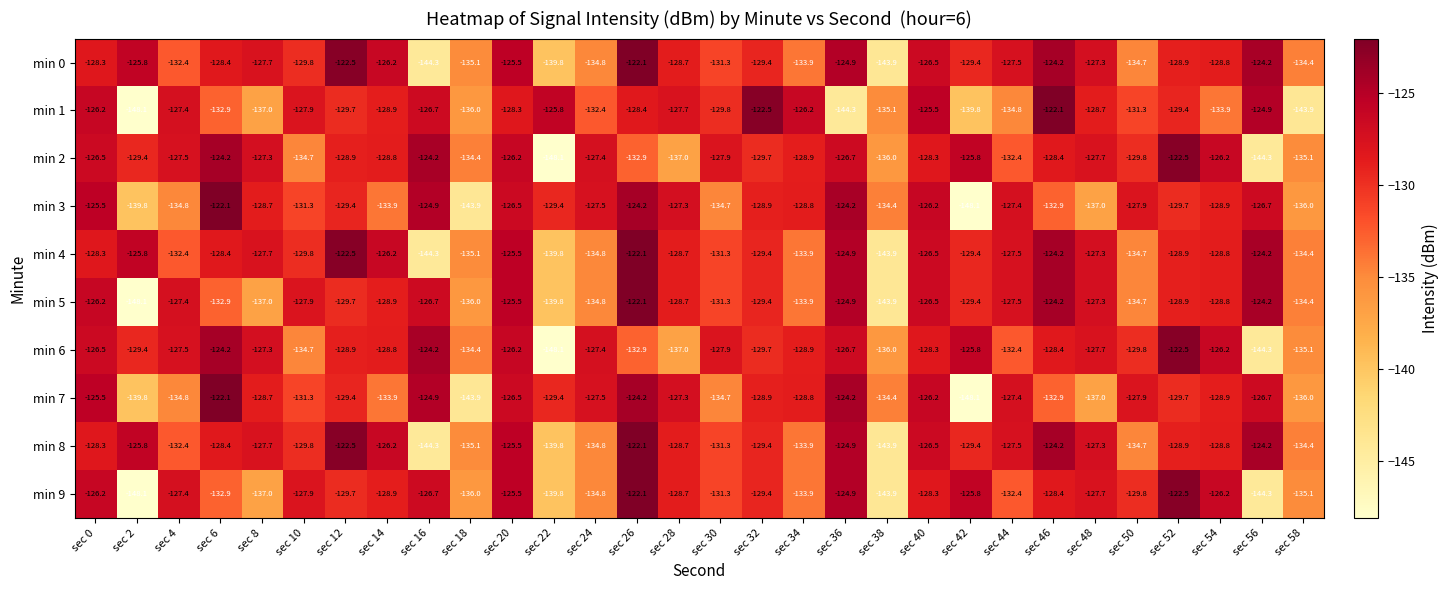

At which label is min 3 closest to -135?

sec 4